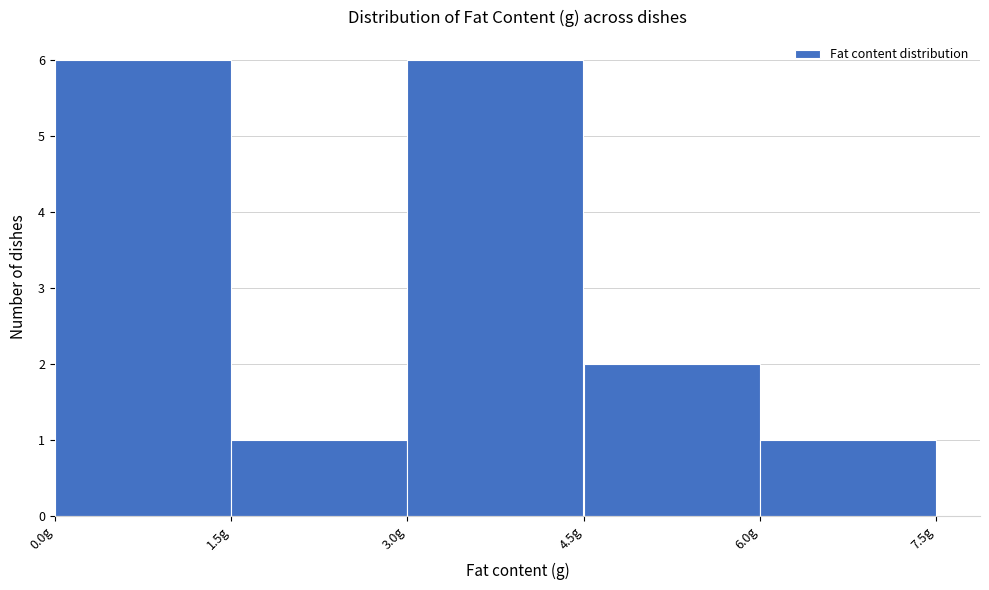

Reading left to right, list every bar in this chart as the range it spans on the x-axis followed by its height. Neither the bar edges nor the heights are printed on the chart, so give them approximately, as read against the axes.

0.0 to 1.5: 6
1.5 to 3.0: 1
3.0 to 4.5: 6
4.5 to 6.0: 2
6.0 to 7.5: 1